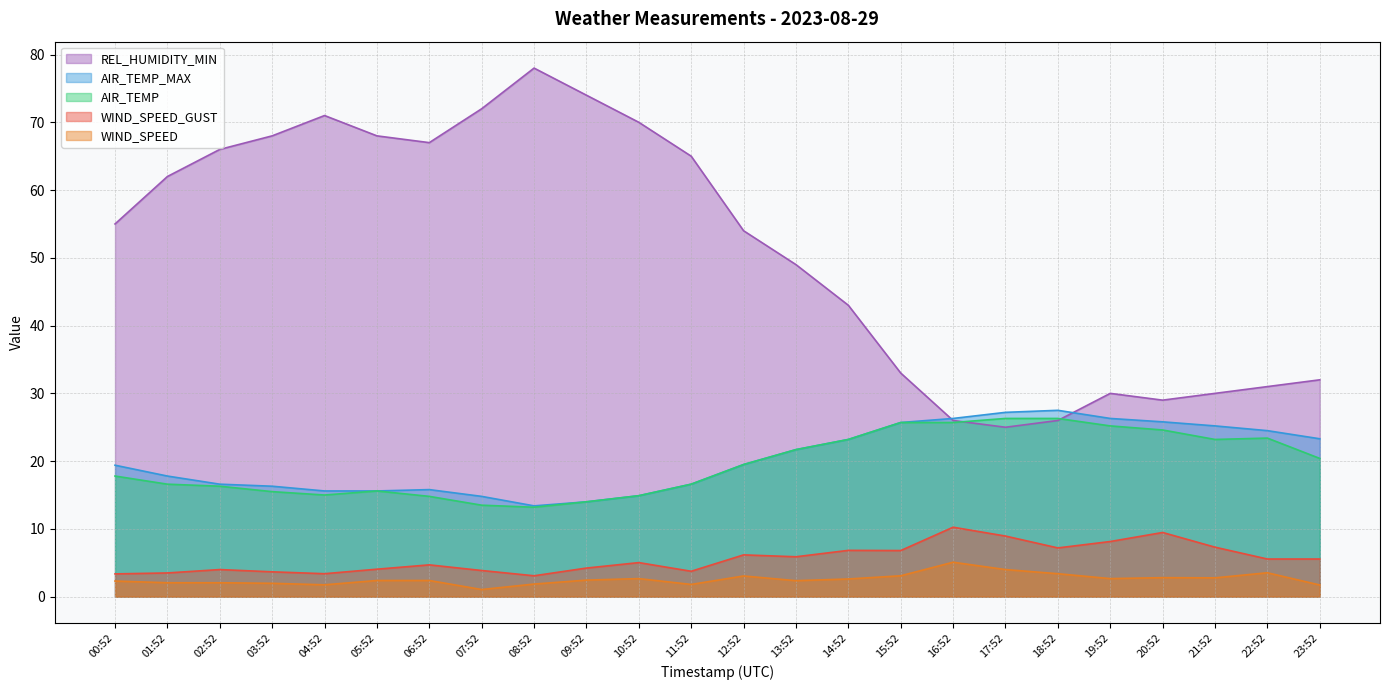

Where is WIND_SPEED nearest to the value 3?

12:52